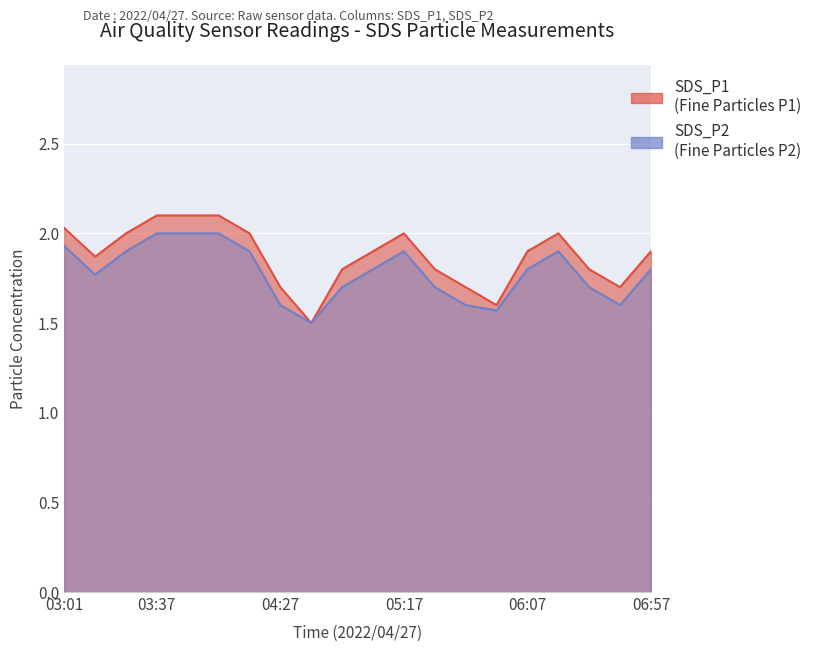

Is it true that SDS_P1 equals 0.5 at 04:14?

False